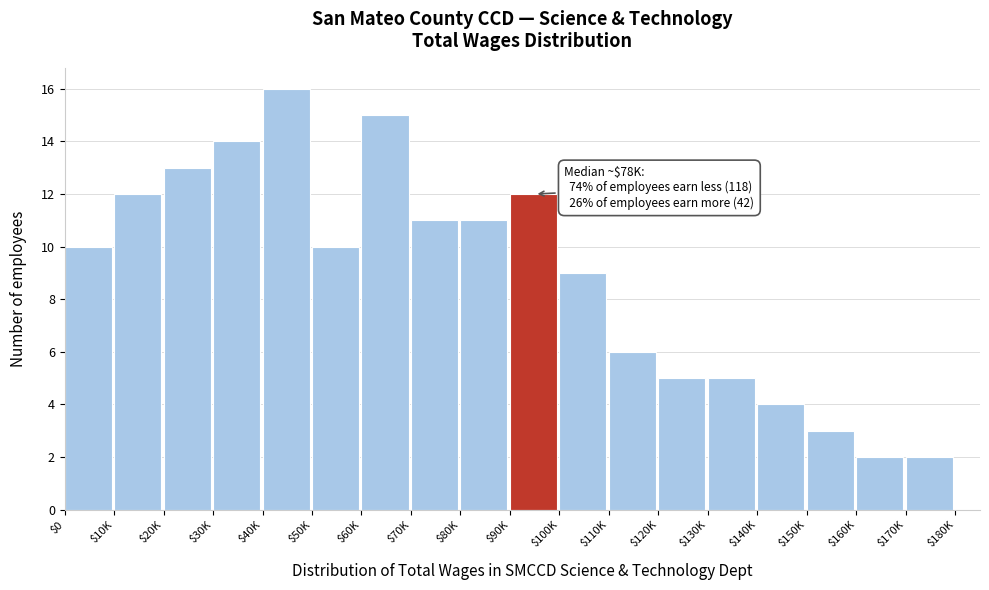

Reading left to right, transcribe all the data shown in this chart.

10	12	13	14	16	10	15	11	11	12	9	6	5	5	4	3	2	2